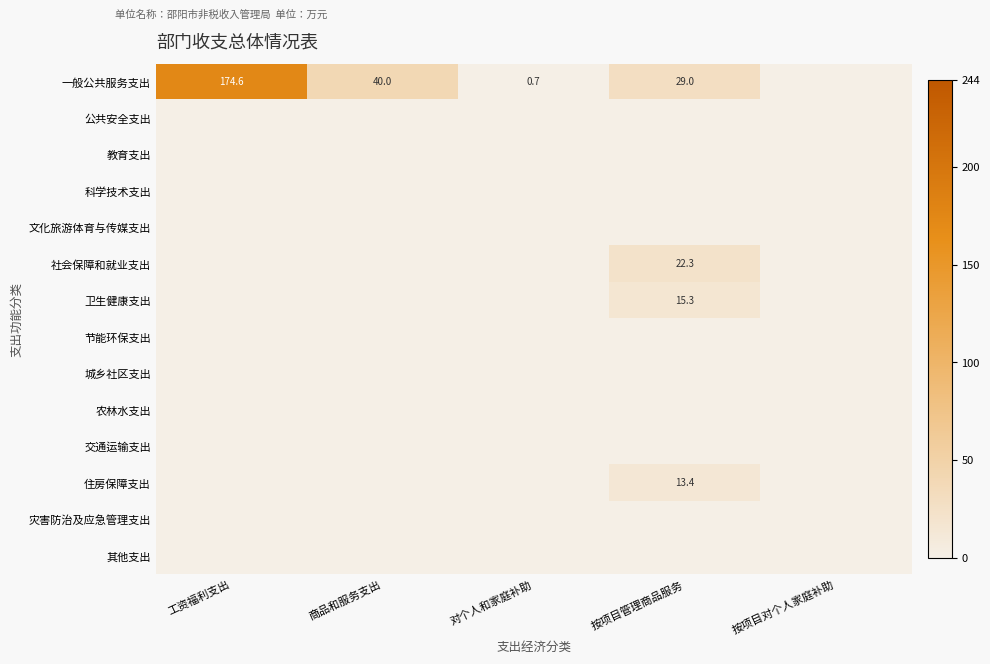

Is it true that 社会保障和就业支出 equals -8.6 at 工资福利支出?

False